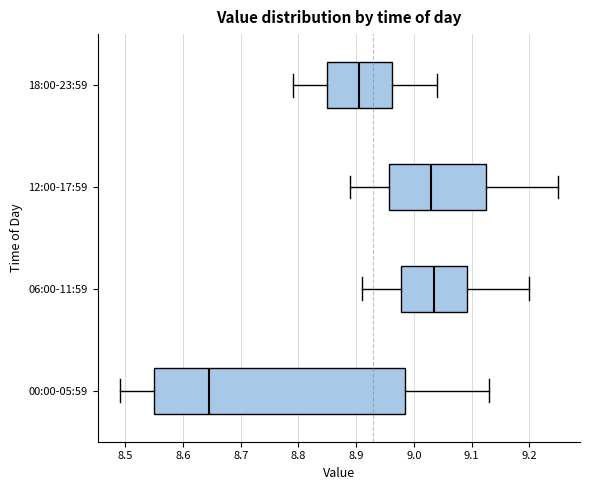

Where does the right whisker of the box for 00:00-05:59 end on the x-axis? The values are not printed on the chart, so give them approximately, as read against the axis.

9.13